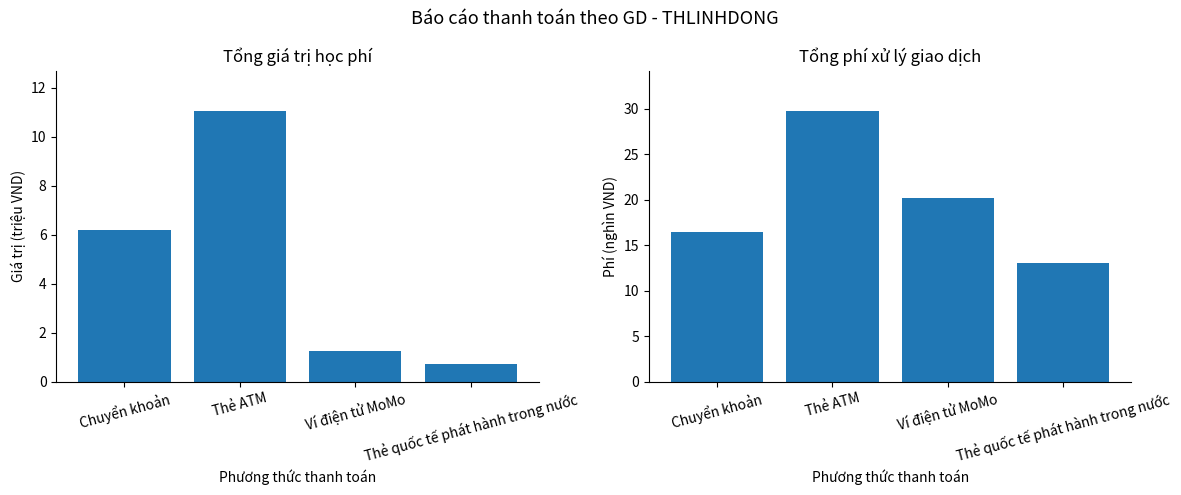

True or false: Tổng giá trị học phí (triệu VND) has a value of 6.2 at Chuyển khoản.

True